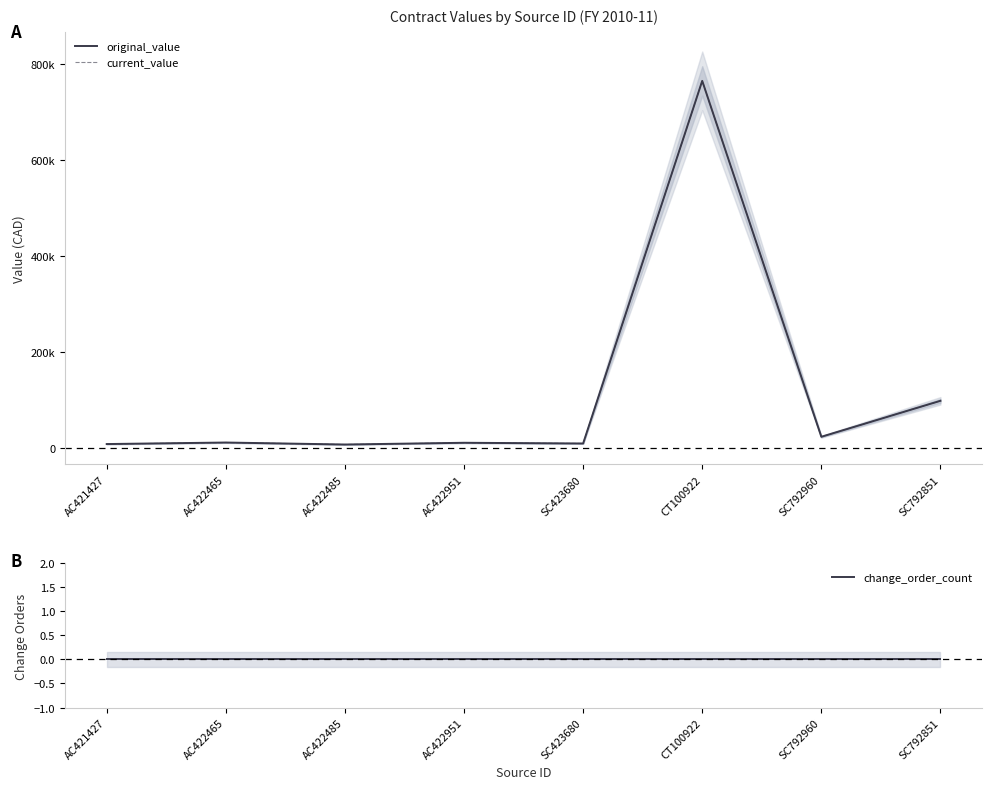

What is the value of the current_value point at the 2nd from the left?

11020.1